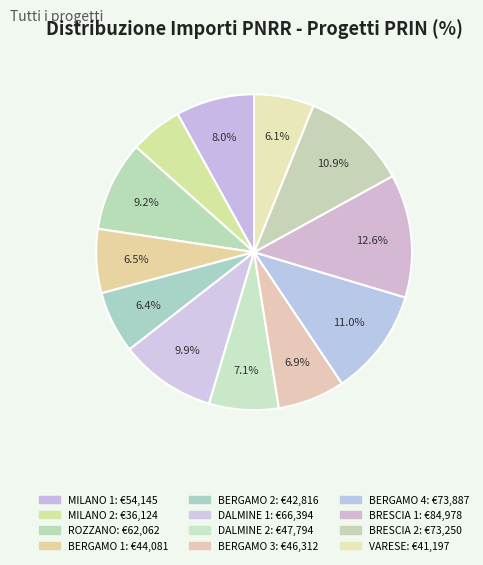

How many segments does this pie chart have?

12